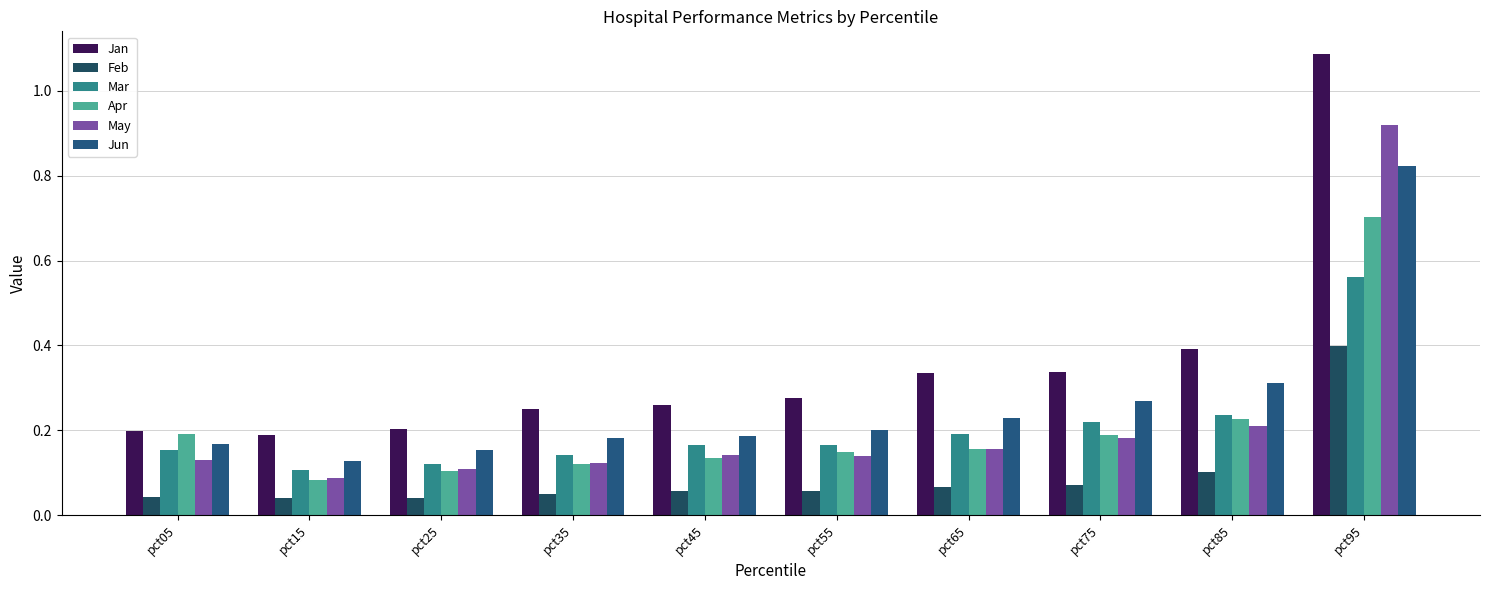

Which category has the highest value in the Jun series?

pct95